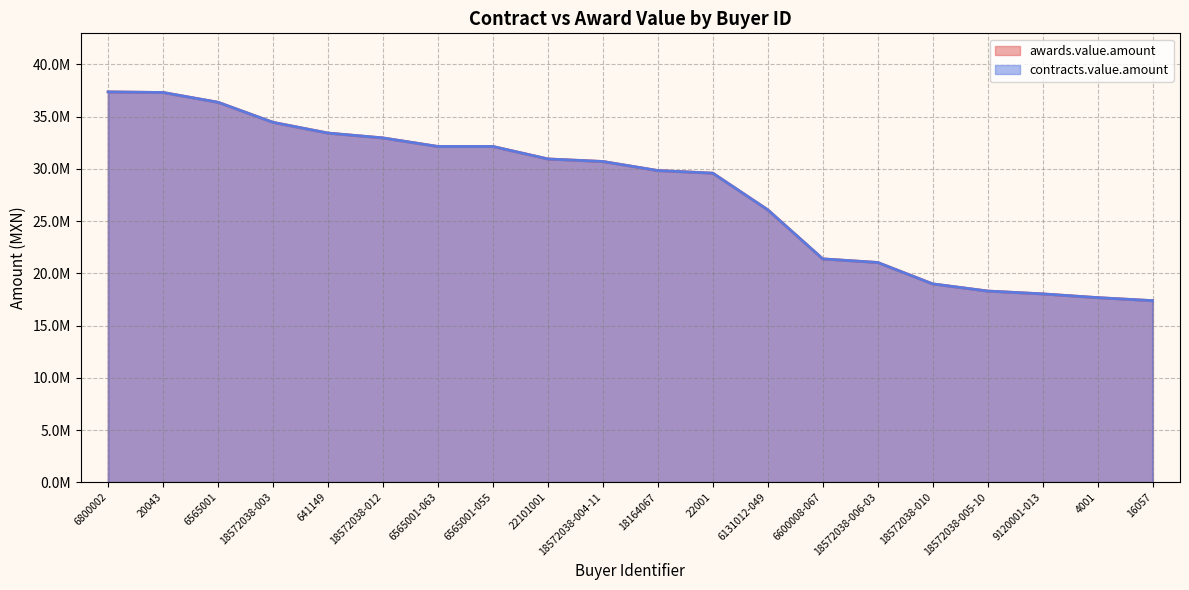

List the labels in order of contracts.value.amount value, smallest first.

16057, 4001, 9120001-013, 18572038-005-10, 18572038-010, 18572038-006-03, 6600008-067, 6131012-049, 22001, 18164067, 18572038-004-11, 22101001, 6565001-063, 6565001-055, 18572038-012, 641149, 18572038-003, 6565001, 20043, 6800002